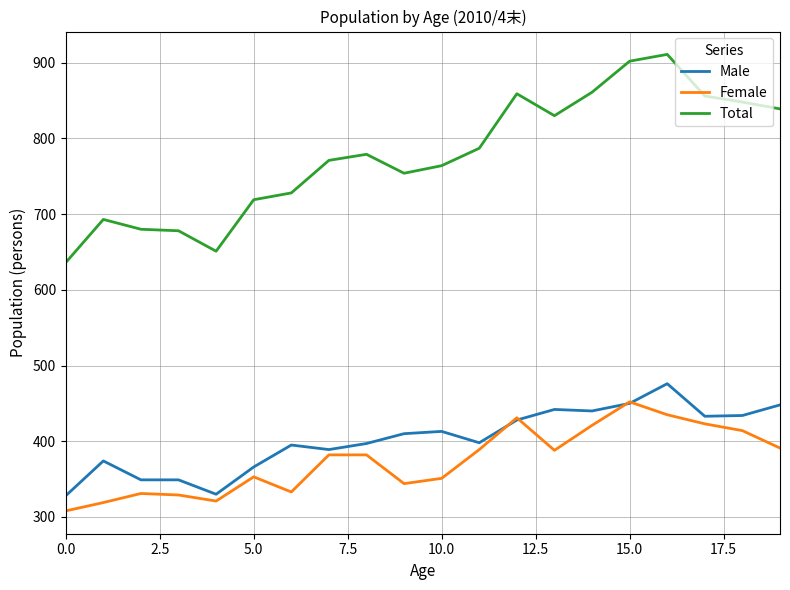

True or false: Total and Male intersect in this chart.

False